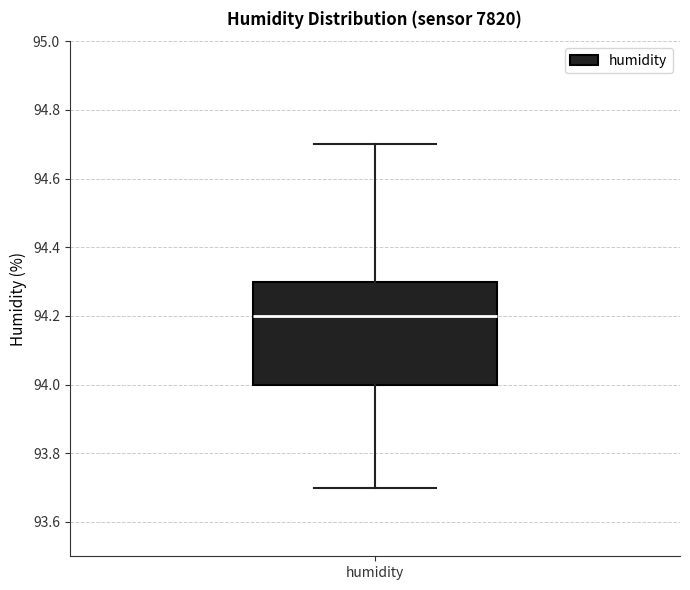

Where is the upper edge of the box for humidity on the y-axis? The values are not printed on the chart, so give them approximately, as read against the axis.

94.3